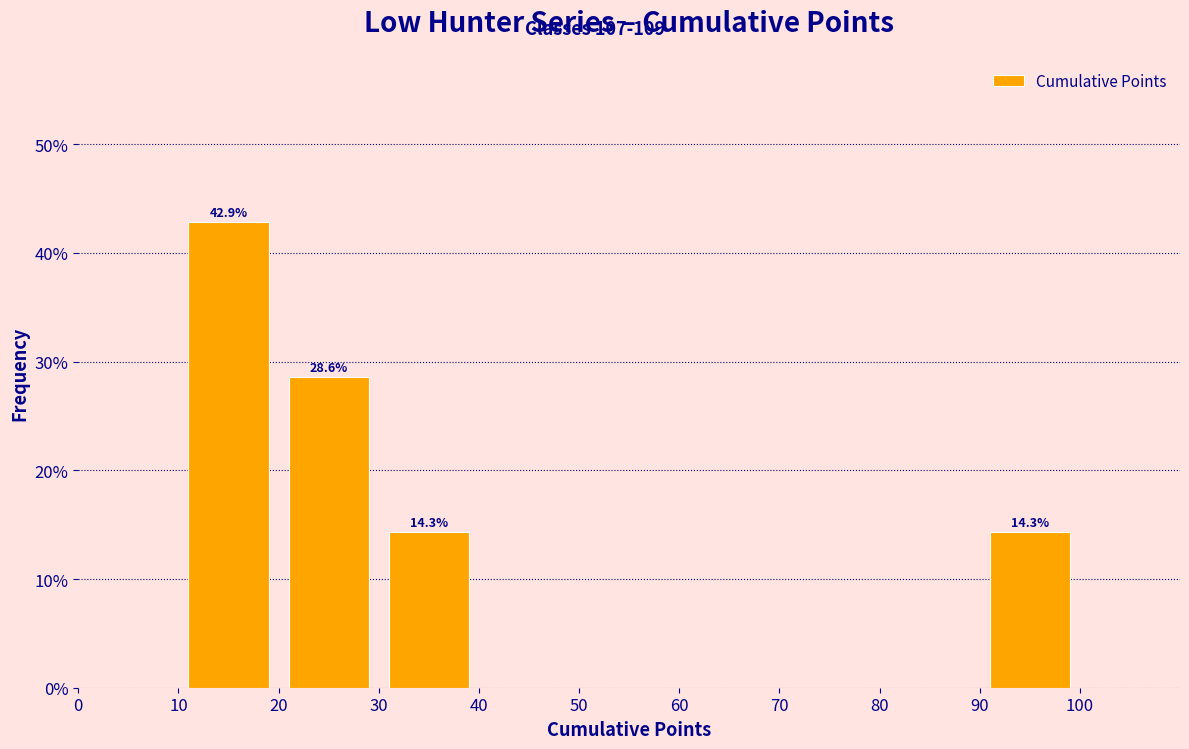

Which range on the x-axis has the tallest bar?

10 to 20